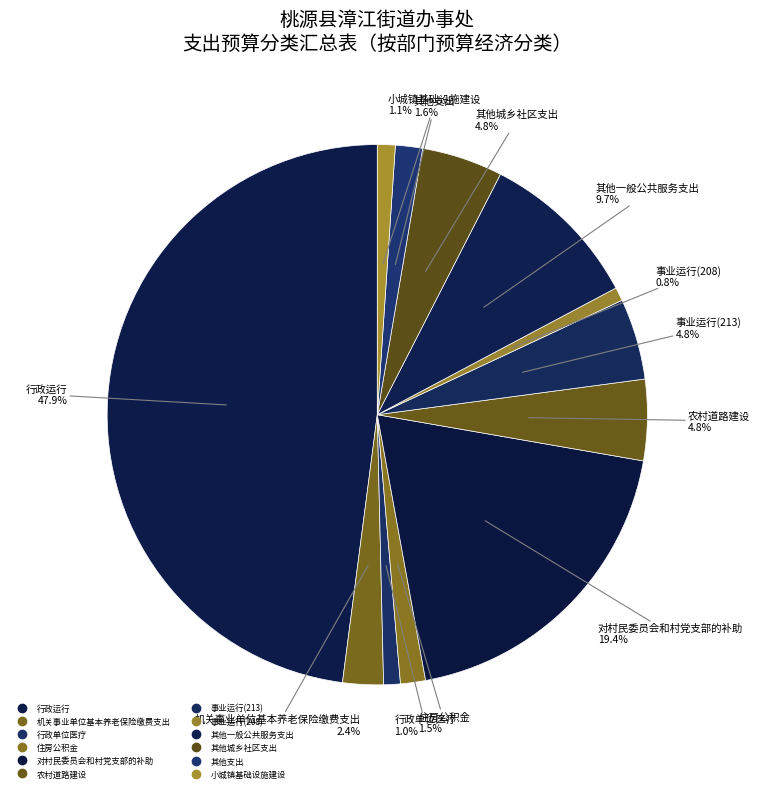

How many slices are in this pie chart?

12